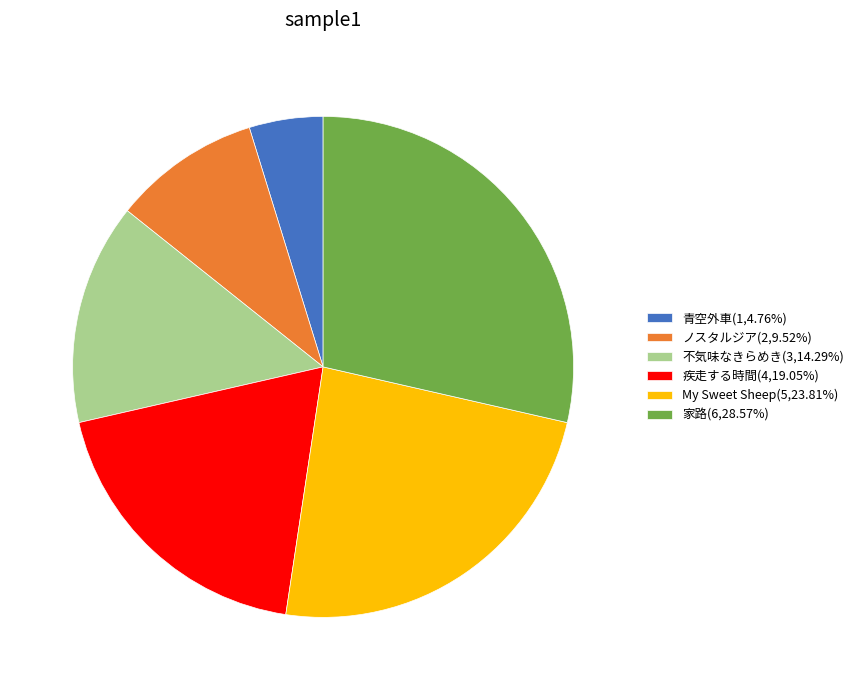

Does any single category account for the majority?

No